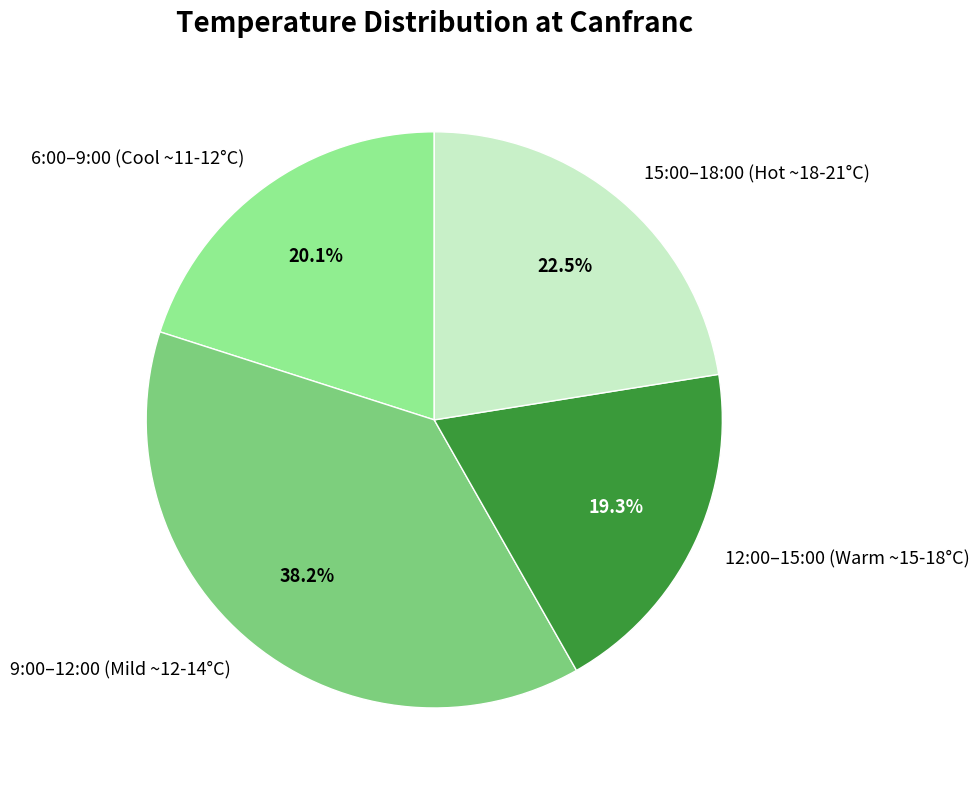

Which category has the smallest portion of the pie?

12:00–15:00 (Warm ~15-18°C)